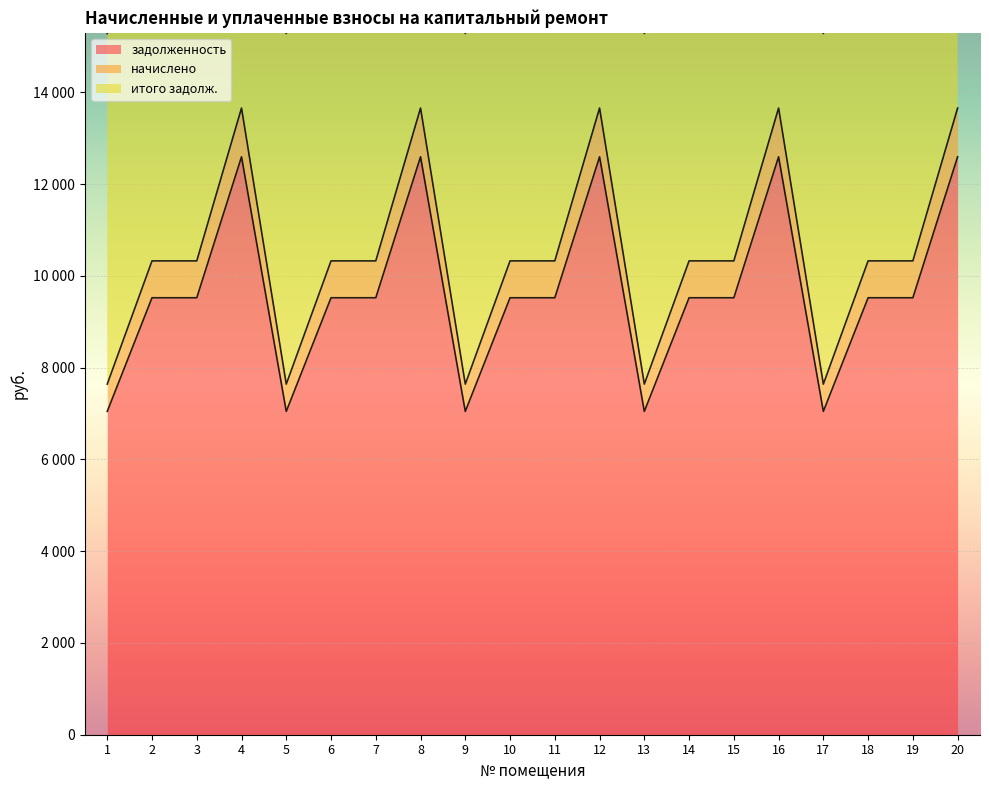

What are all the series names shown in the legend?

задолженность, начислено, итого задолж.